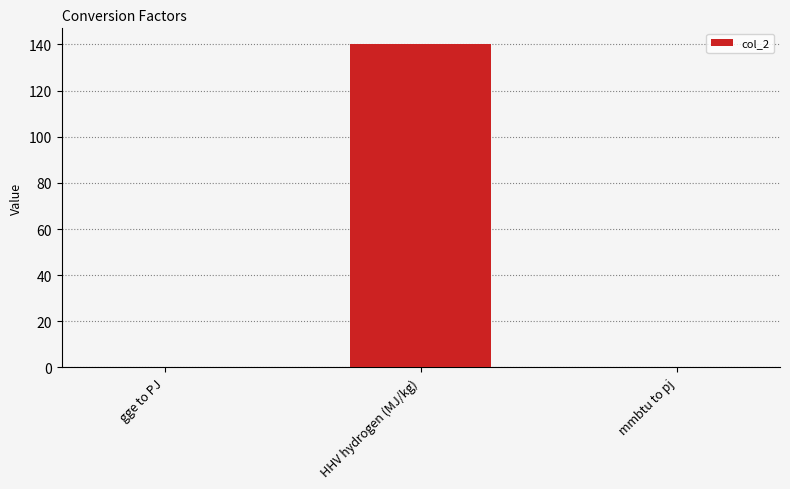

True or false: the data shows 0.0 at gge to PJ.

True